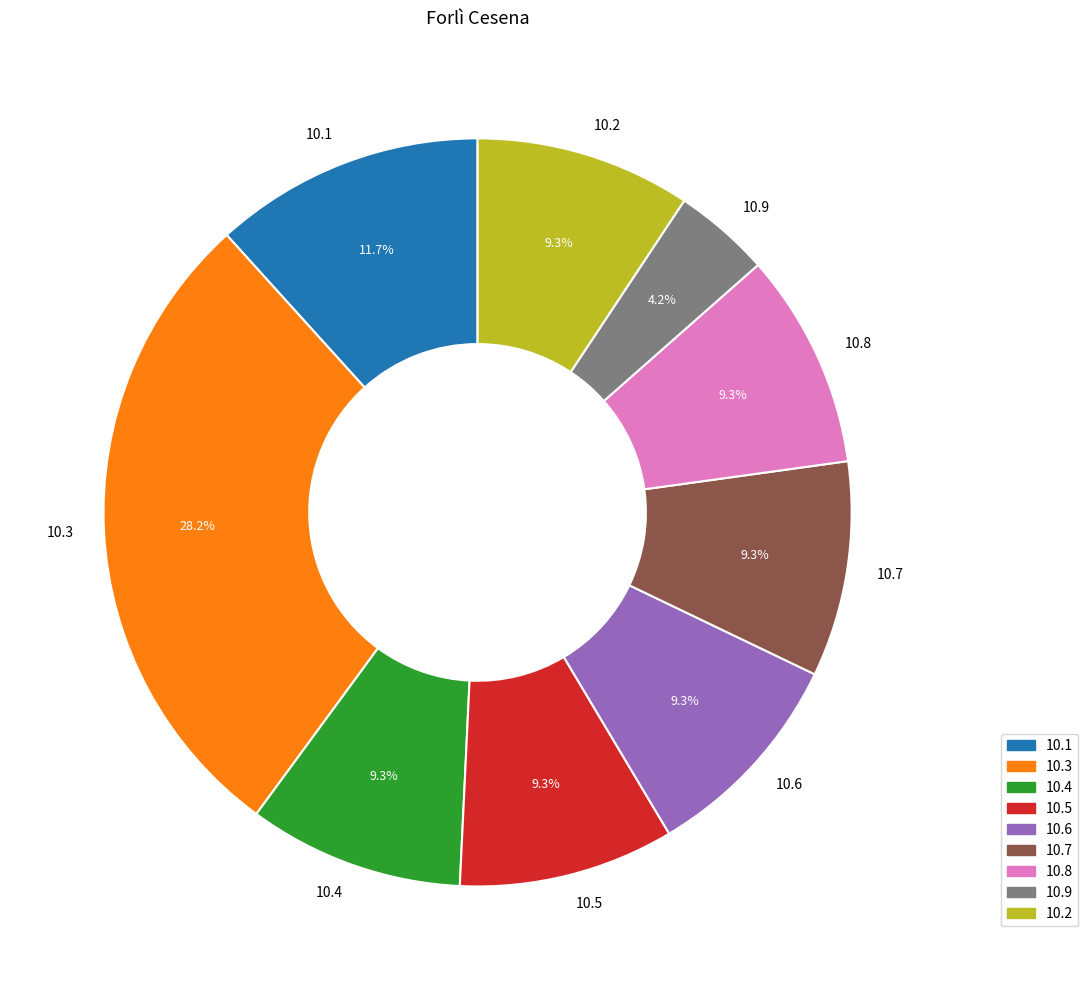

Which slice is the smallest?

10.9